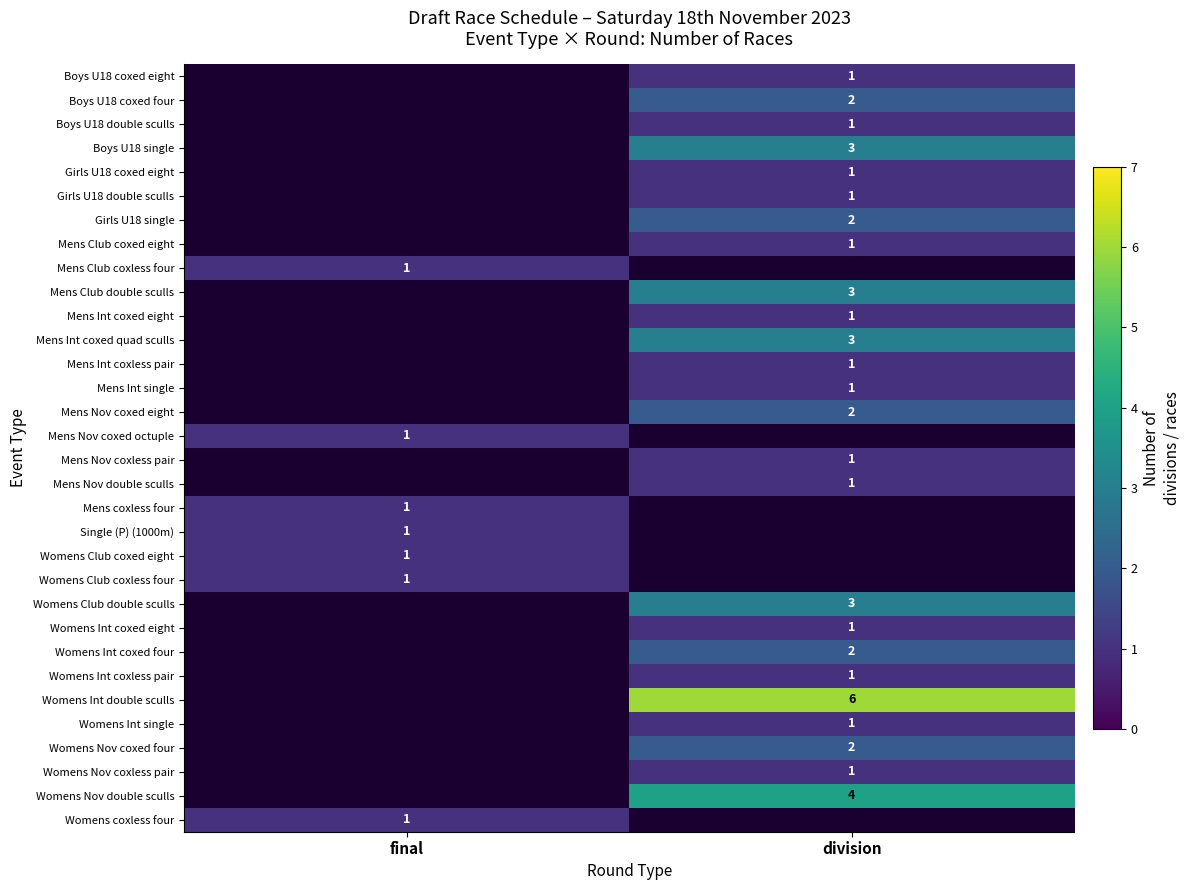

The value of Boys U18 coxed eight at division is 1. True or false?

True